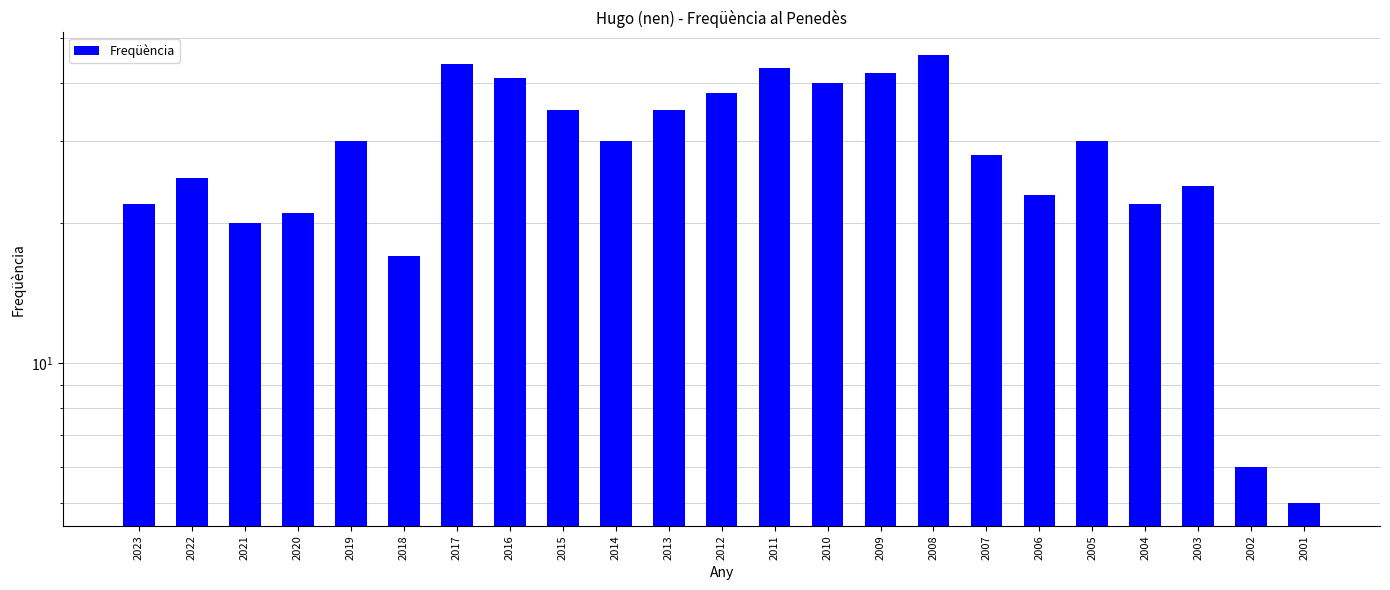

What is the greatest value displayed?

46